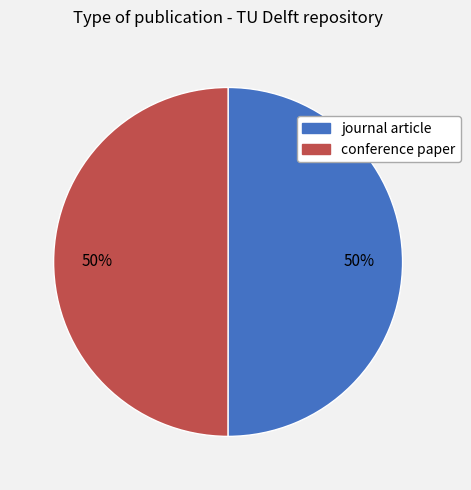

Is the sum of journal article and conference paper greater than half?

Yes